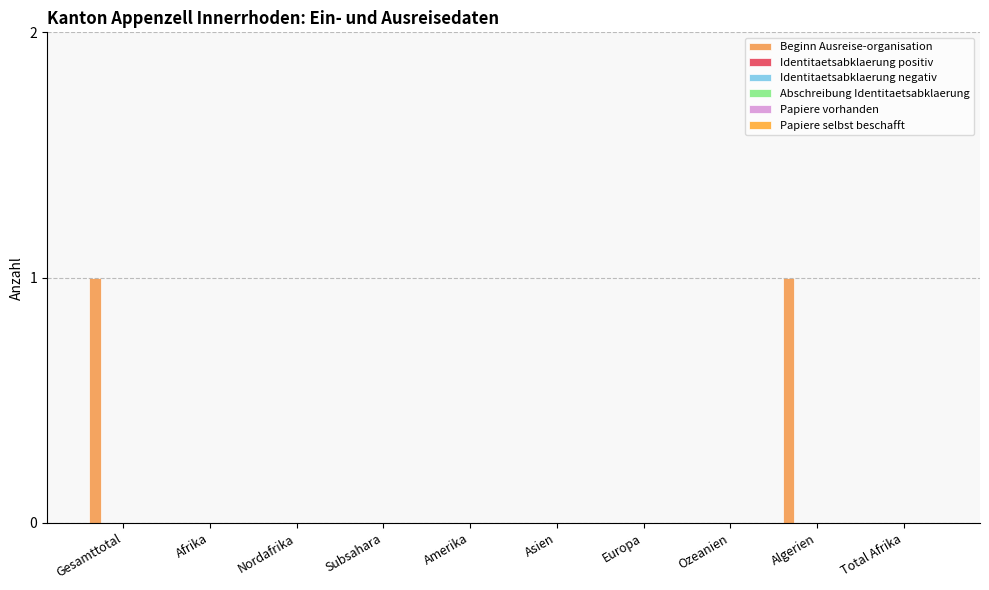

Are the bars horizontal?

No